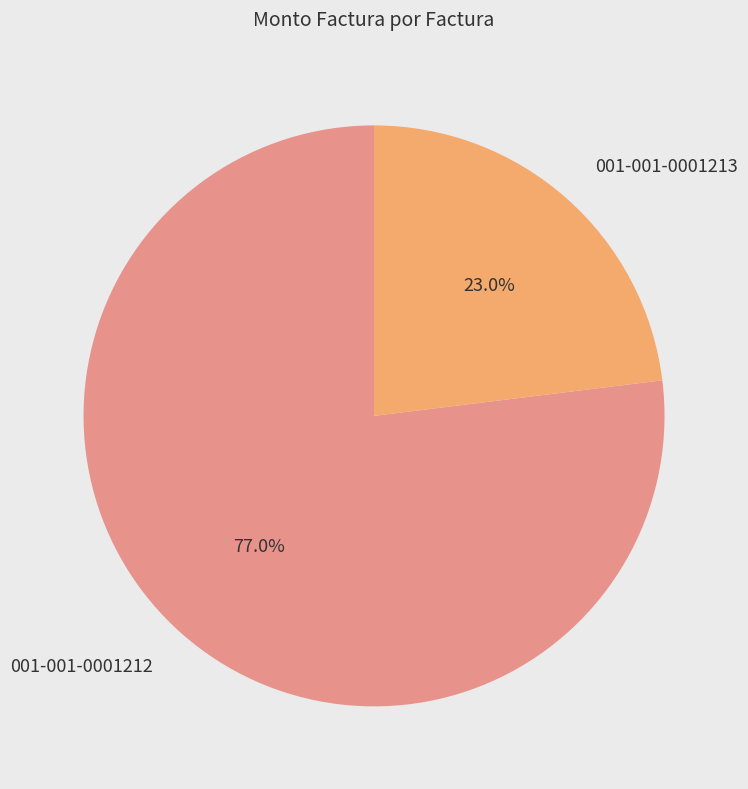

Which category has the biggest portion of the pie?

001-001-0001212